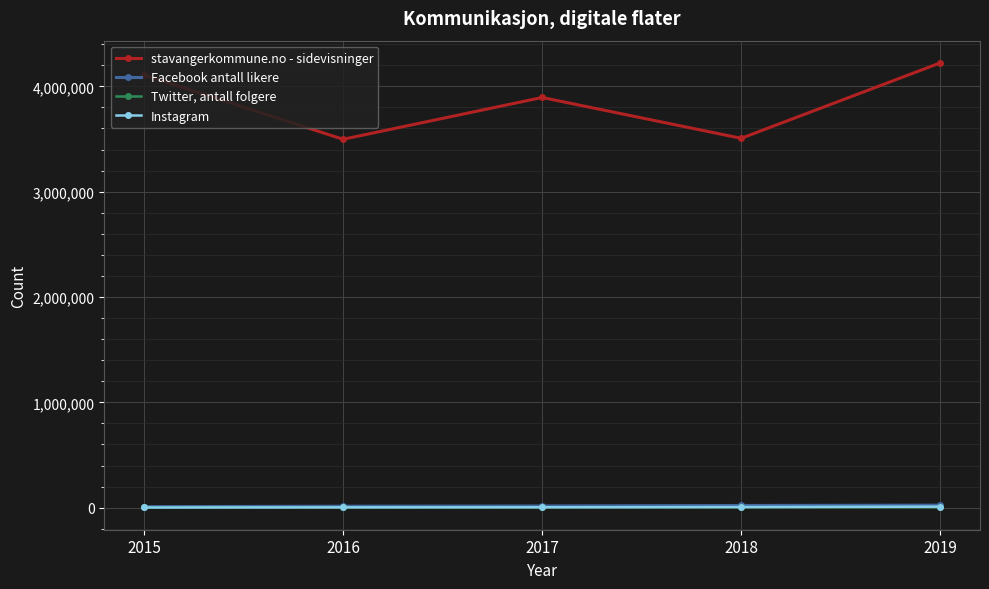

How many lines are shown in the chart?

4